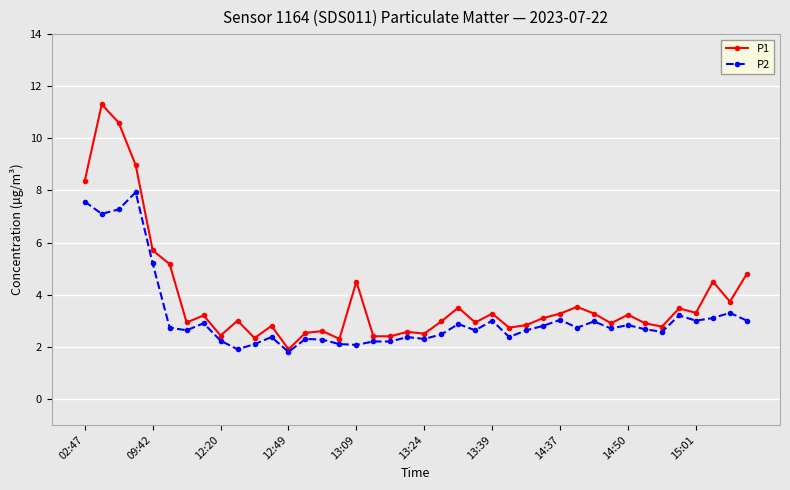

True or false: P1 has more than 1 interior local peaks.

True